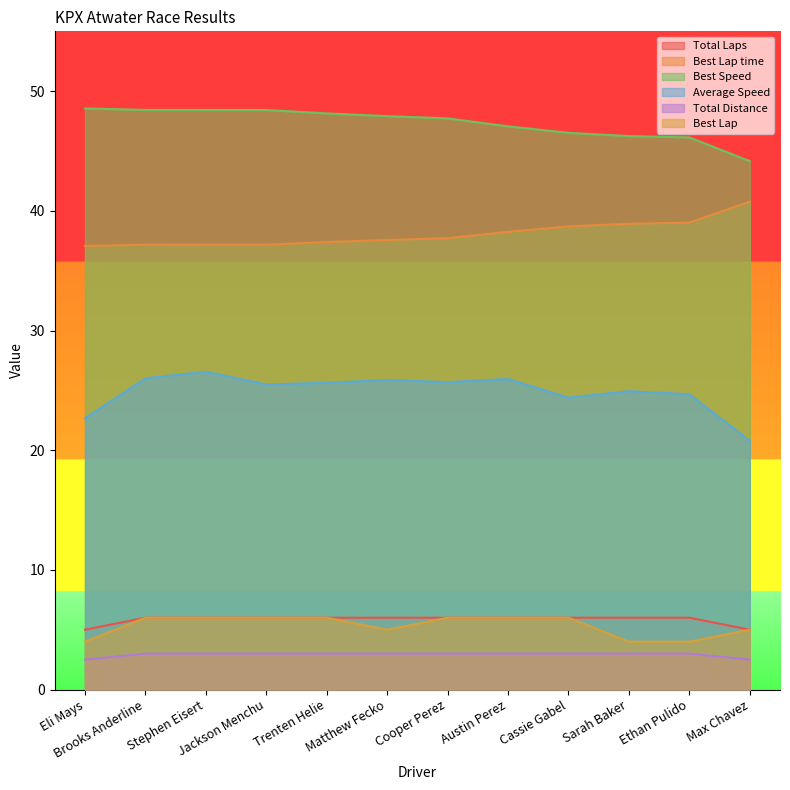

At which category is the sum across all series the highest?

Stephen Eisert